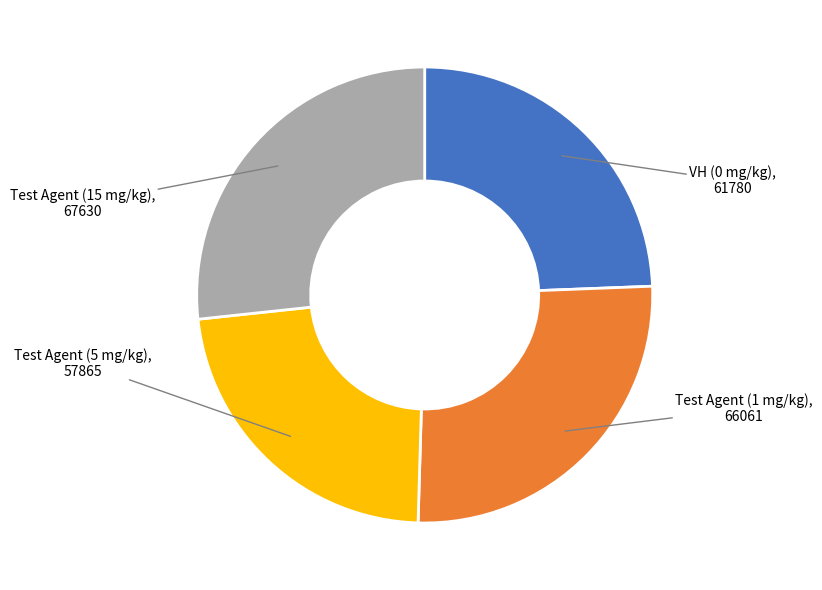

Does any single category account for the majority?

No